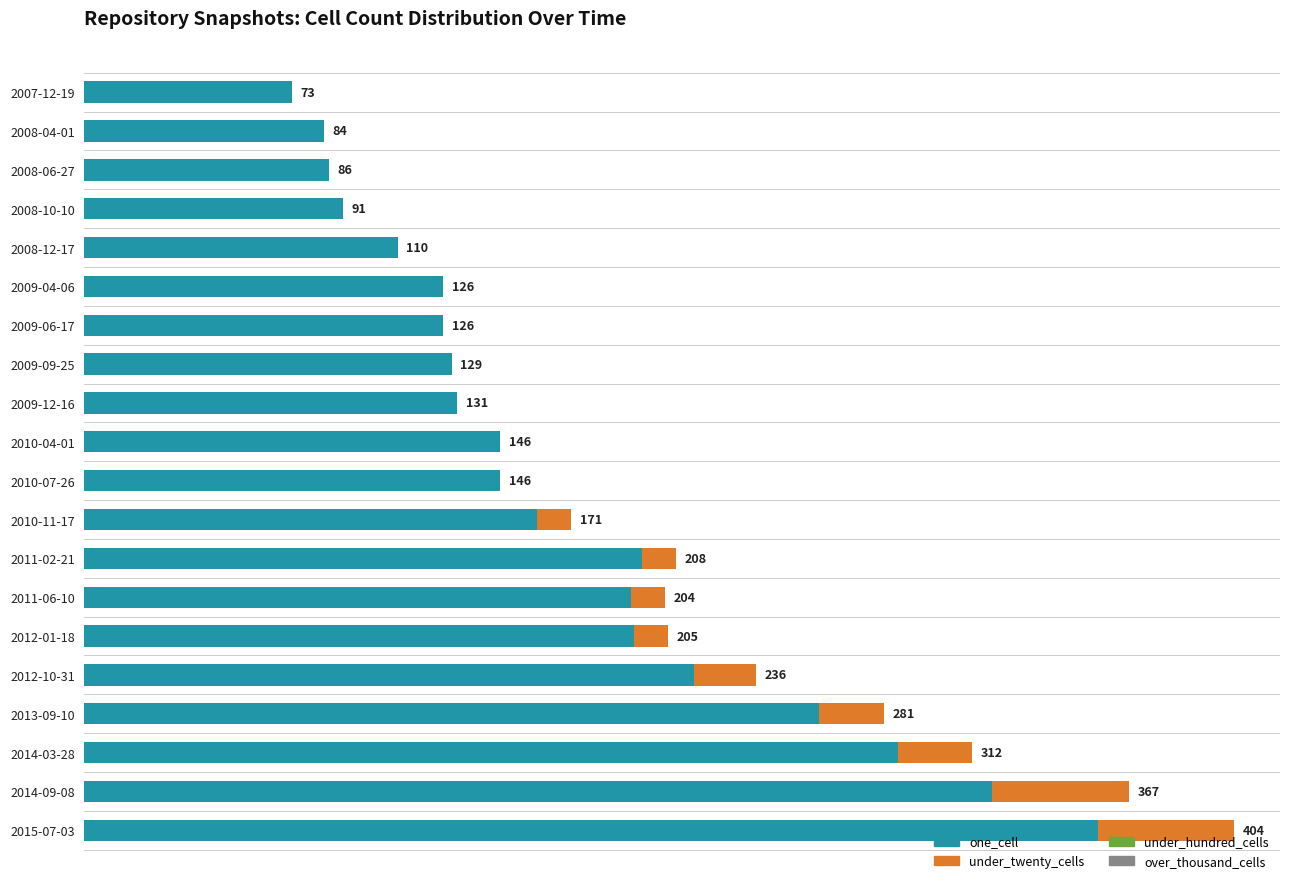

At which label is one_cell closest to 214?

2012-10-31